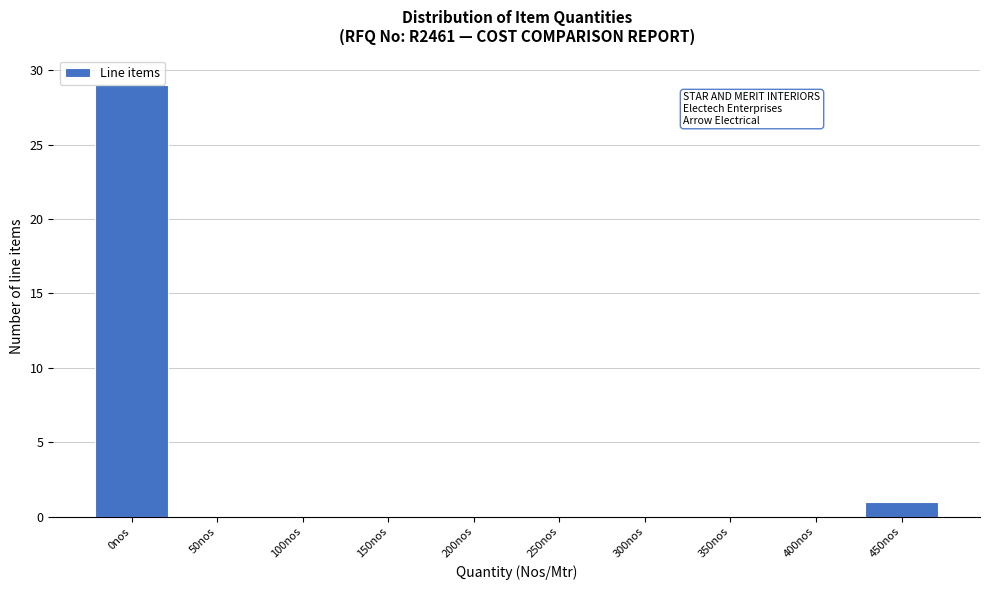

Reading left to right, transcribe all the data shown in this chart.

0nos=29	50nos=0	100nos=0	150nos=0	200nos=0	250nos=0	300nos=0	350nos=0	400nos=0	450nos=1